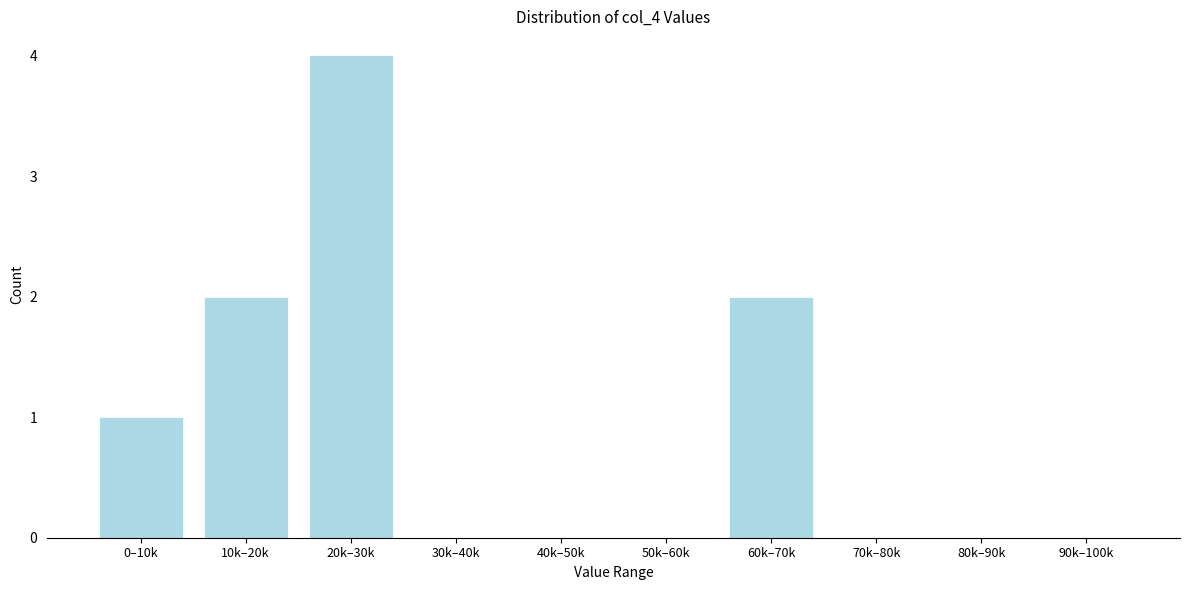

Reading left to right, extract all data points from this chart.

0–10k=1	10k–20k=2	20k–30k=4	30k–40k=0	40k–50k=0	50k–60k=0	60k–70k=2	70k–80k=0	80k–90k=0	90k–100k=0